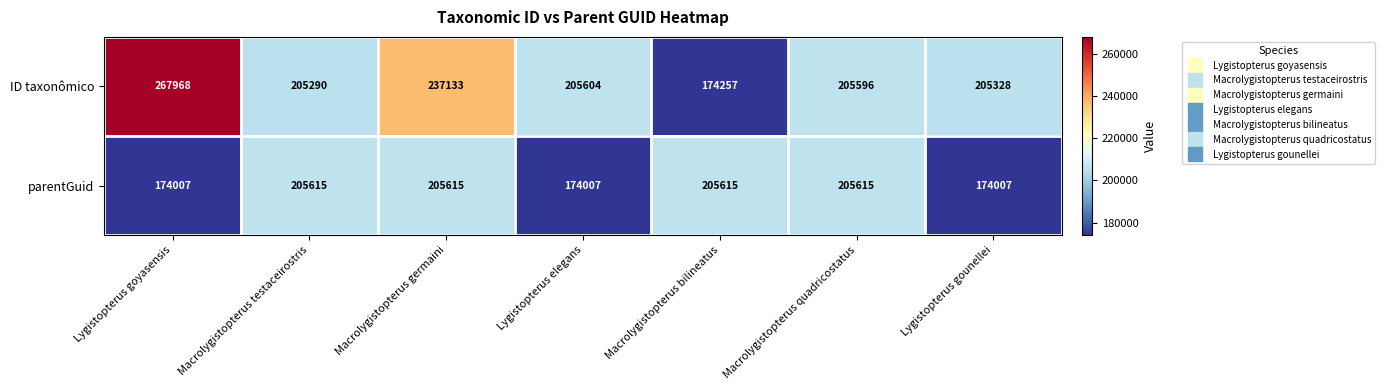

Is it true that parentGuid equals 174007 at Lygistopterus elegans?

True